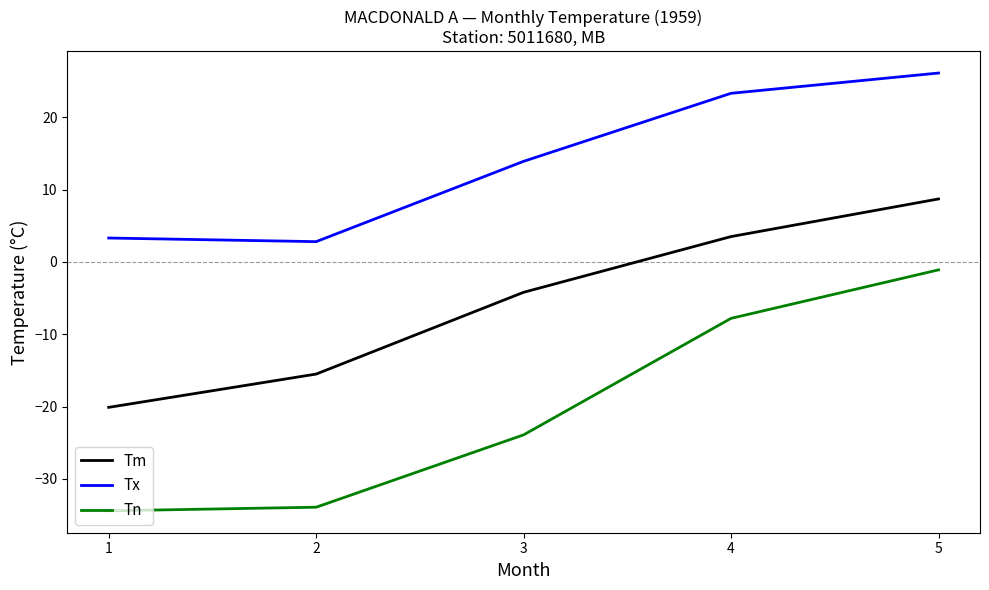

Reading left to right, list all the values displayed in this chart.

Tm: 1=-20.1	2=-15.5	3=-4.2	4=3.5	5=8.7
Tx: 1=3.3	2=2.8	3=13.9	4=23.3	5=26.1
Tn: 1=-34.4	2=-33.9	3=-23.9	4=-7.8	5=-1.1